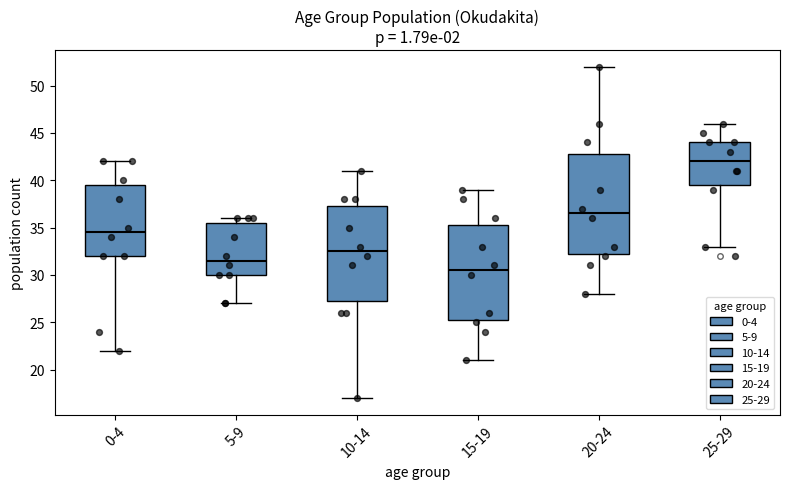

Where does the median line of the box for 25-29 sit on the y-axis? The values are not printed on the chart, so give them approximately, as read against the axis.

42.0